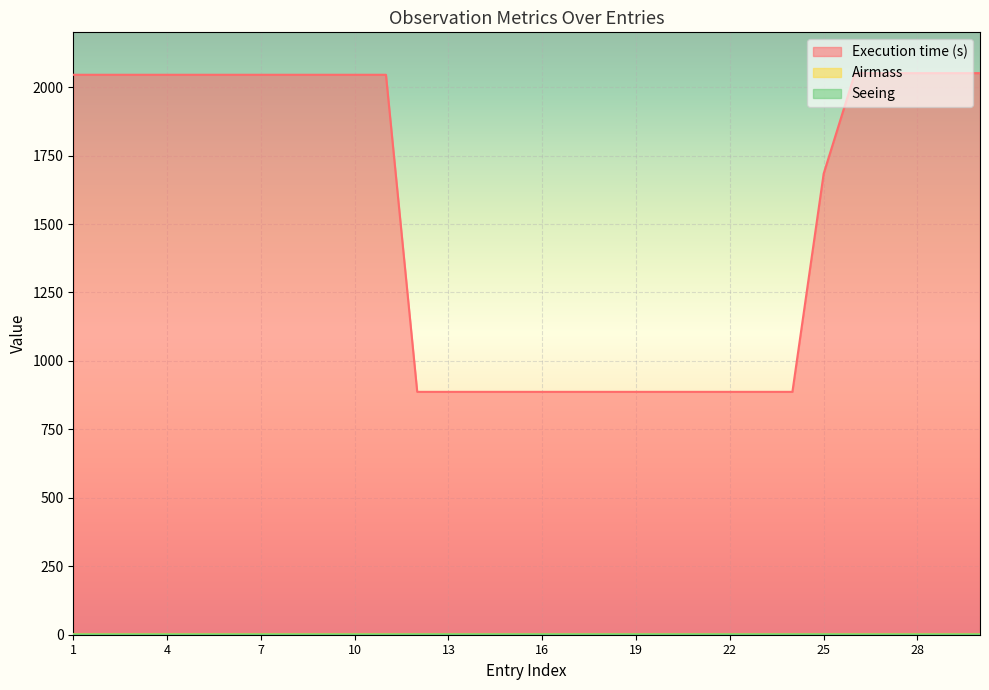

Which series has the largest range (max minus min)?

Execution time (s)